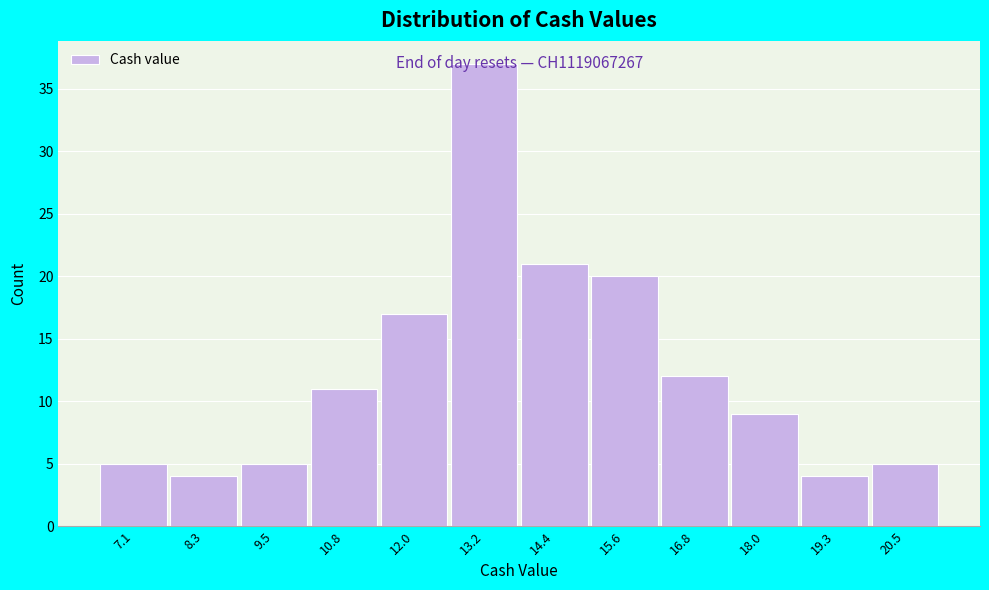

Approximately how many times larger is the value at 16.8 compared to 20.5?

2.4